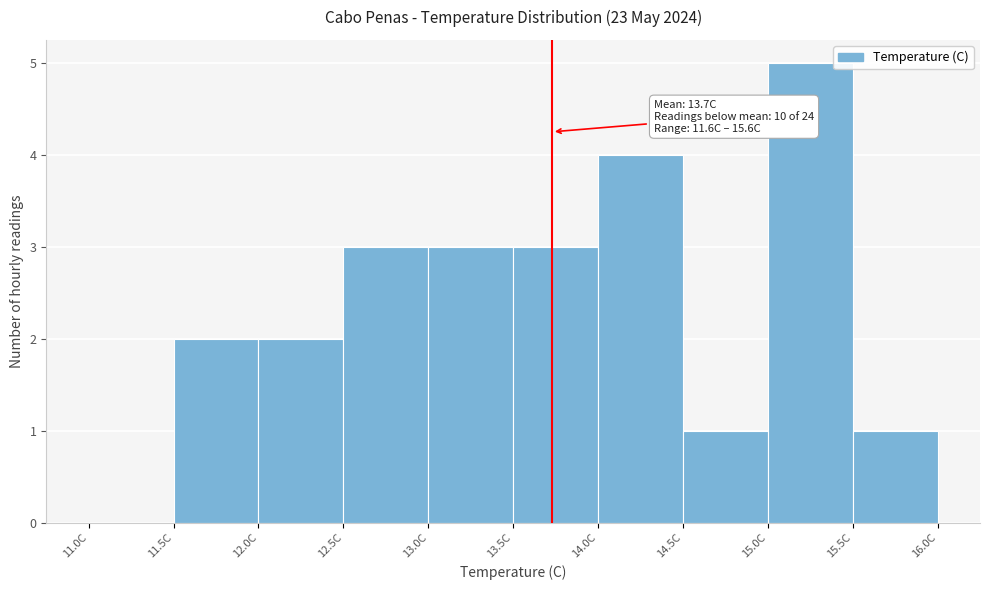

Over which range of the x-axis is the bar tallest?

15.0 to 15.5